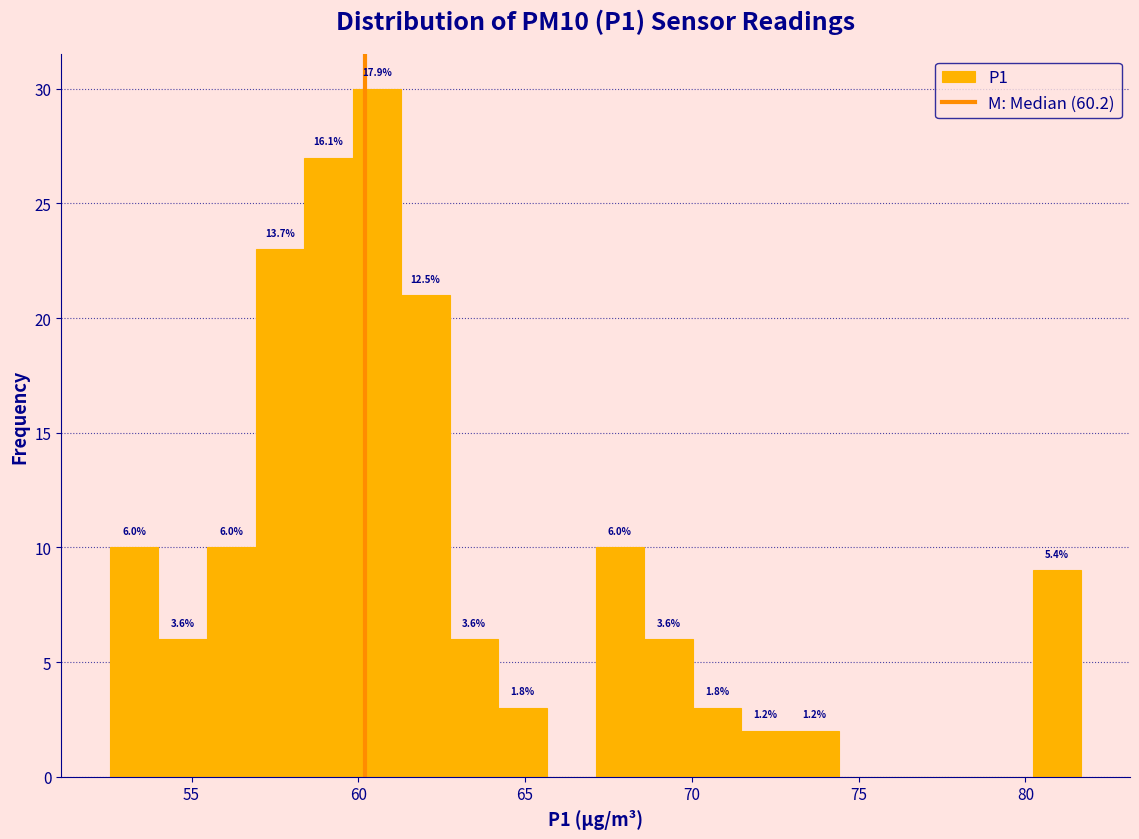

Around what value on the x-axis is the tallest bar? Give the approximate position of its centre, as read against the axis.

60.5